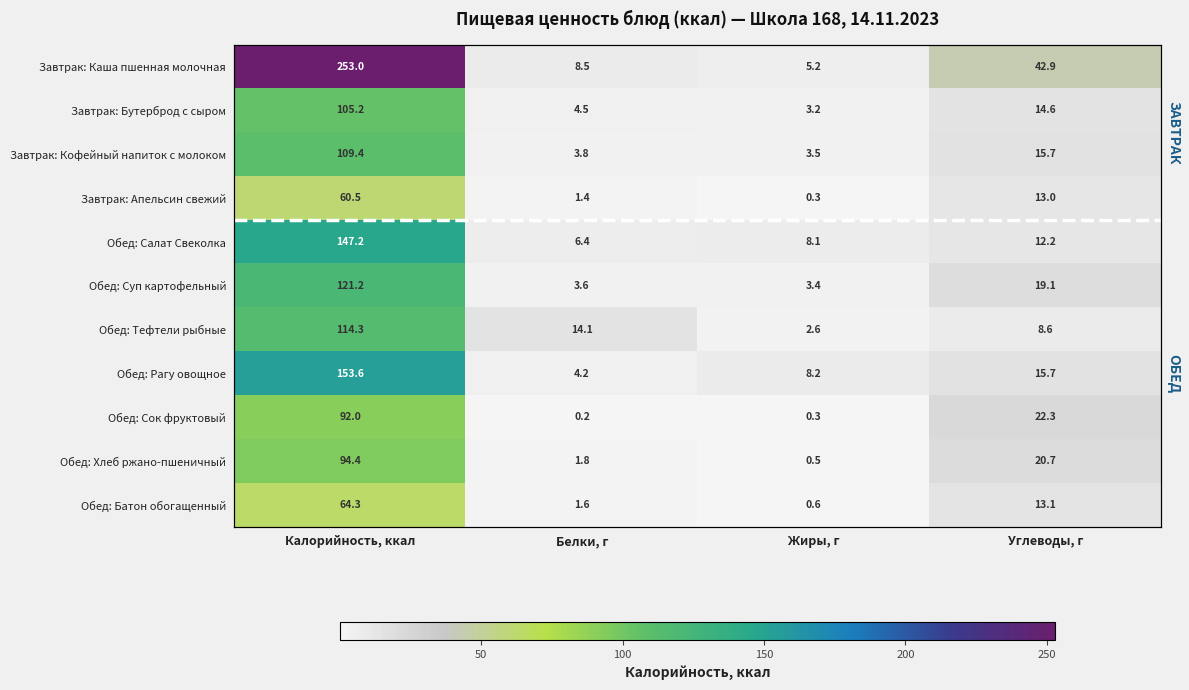

Is it true that Завтрак: Бутерброд с сыром equals 160.0 at Калорийность, ккал?

False